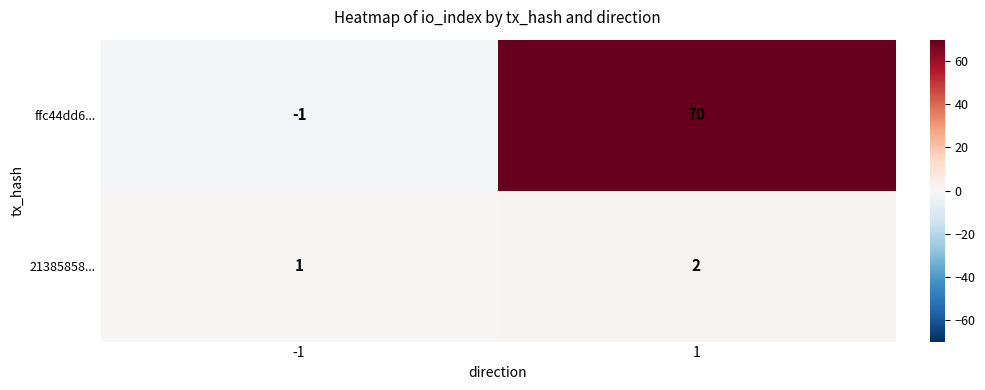

Count the number of data series in this chart.

2